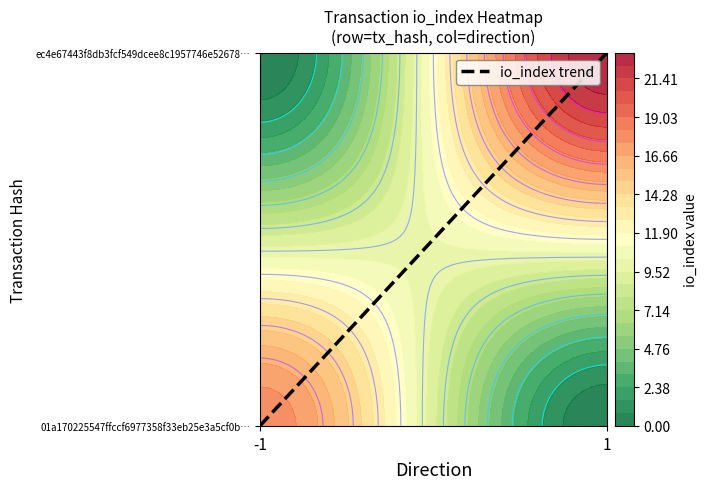

Rank the series by their average value, from lowest to highest.

01a170225547ffccf6977358f33eb25e3a5cf0b, ec4e67443f8db3fcf549dcee8c1957746e52678